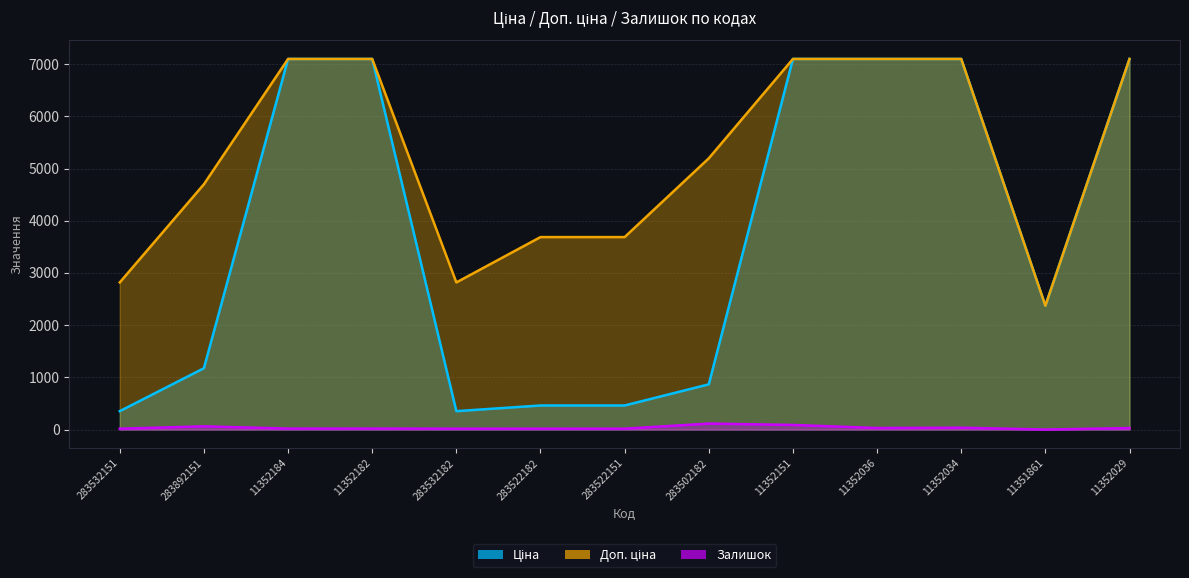

True or false: Доп. ціна and Залишок cross at least once.

False